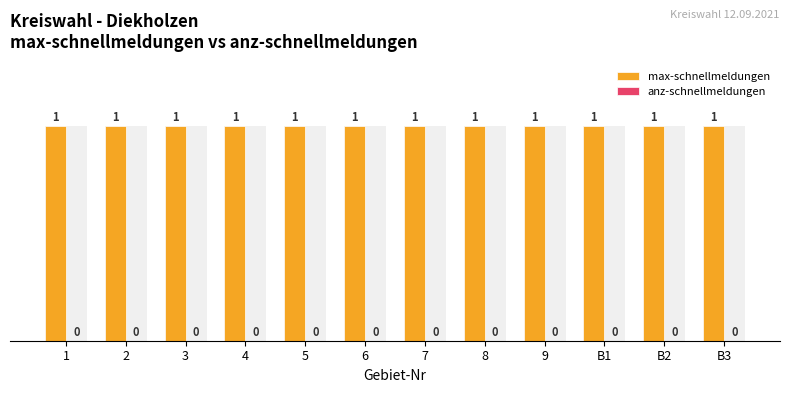

What is the label of the 9th bar from the right?

4